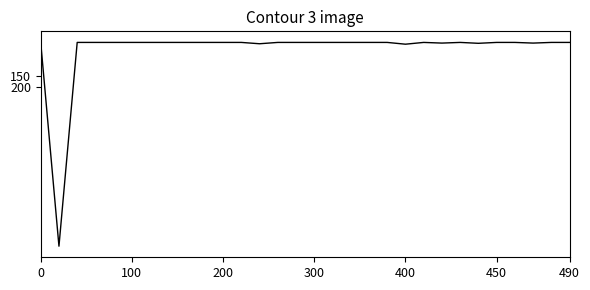

How many lines are shown in the chart?

1